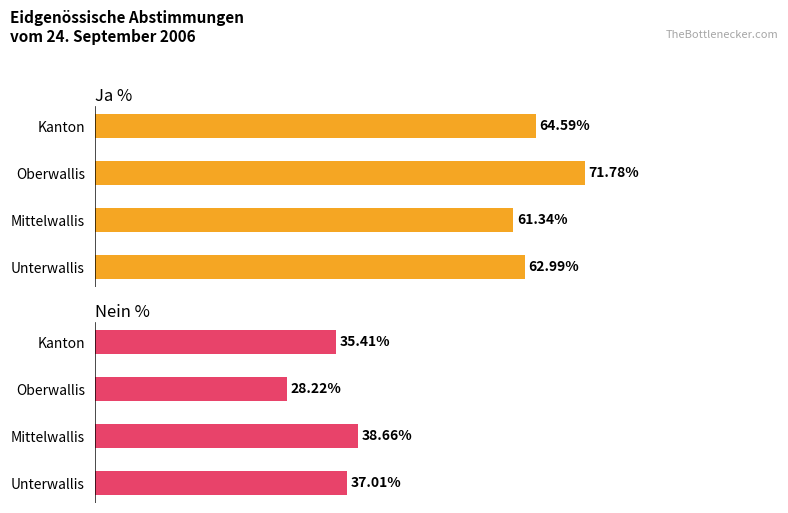

How many data points does each series have?

4